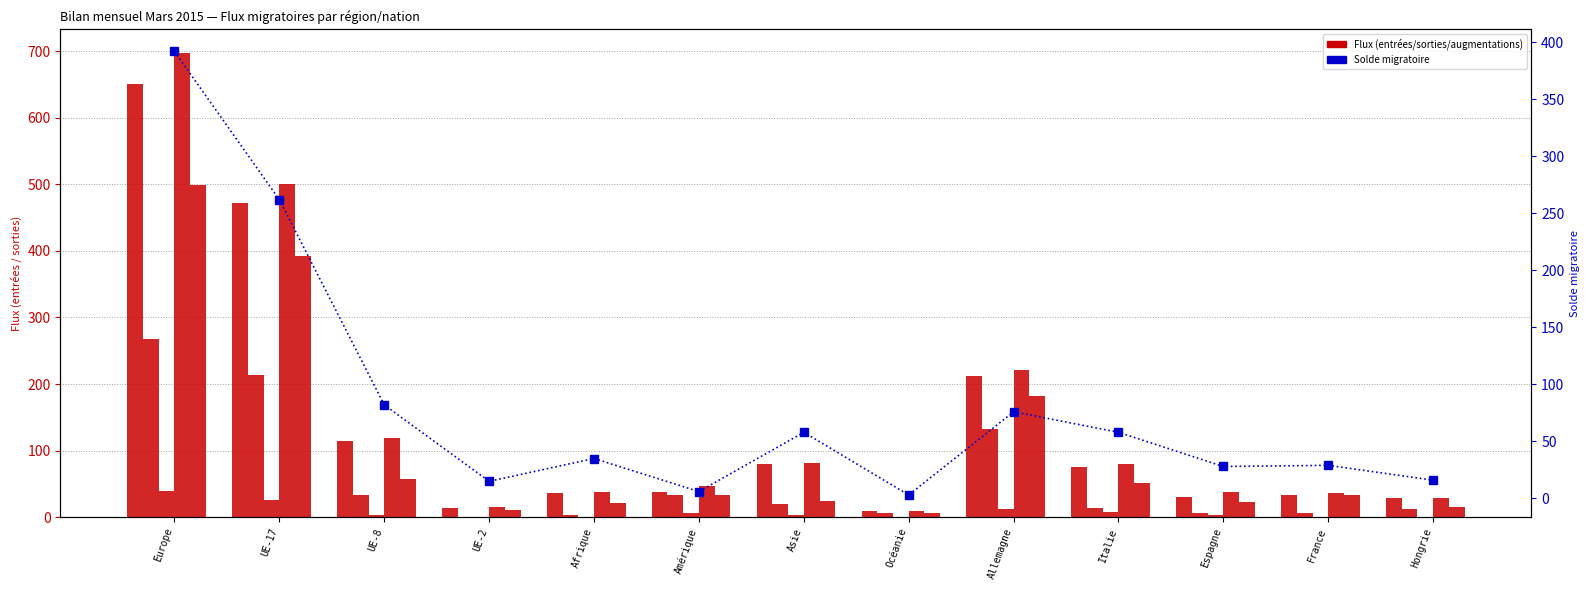

What is the average value of the Total entrées series?

138